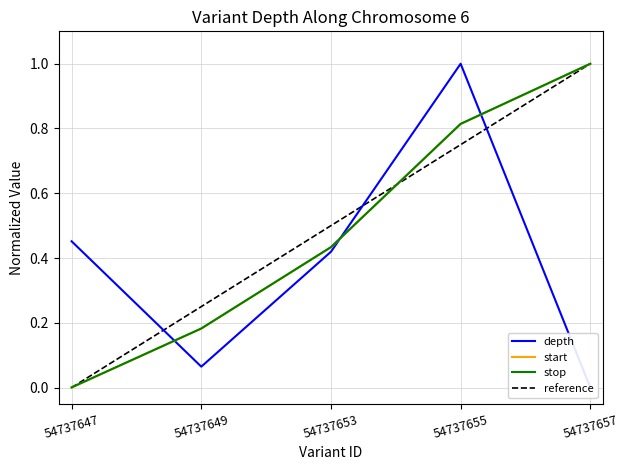

Count the number of categories in the chart.

5